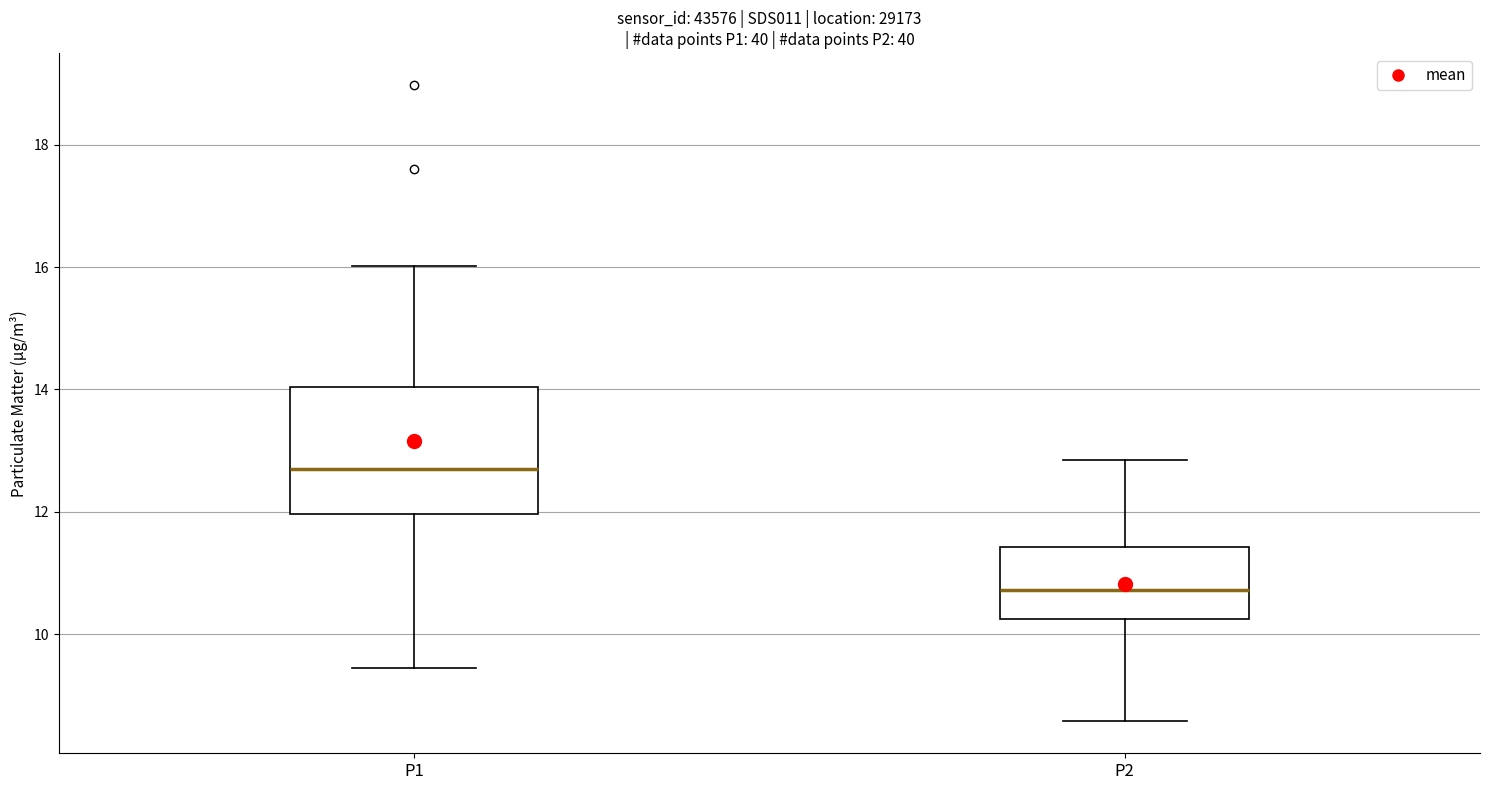

Reading left to right, read every box against the y-axis: the position of its median line, the range the box covers, and the ends of its whiskers. The values are not printed on the chart, so give them approximately, as read against the axis.

P1: median 12.8, box 12.0 to 14.0, whiskers 9.4 to 16.0
P2: median 10.8, box 10.2 to 11.4, whiskers 8.6 to 12.8